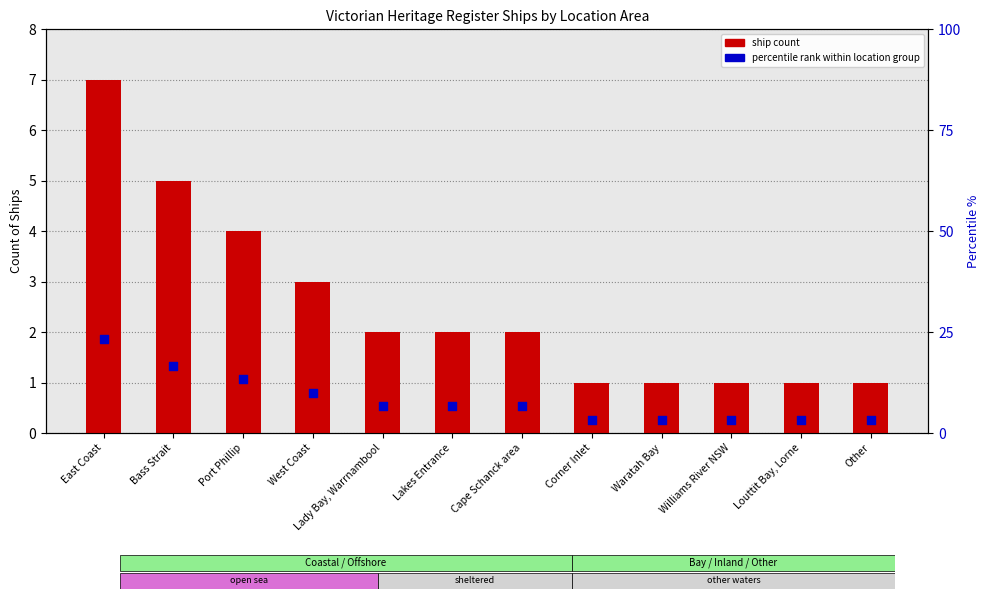

What are all the series names shown in the legend?

ship count, percentile rank within location group